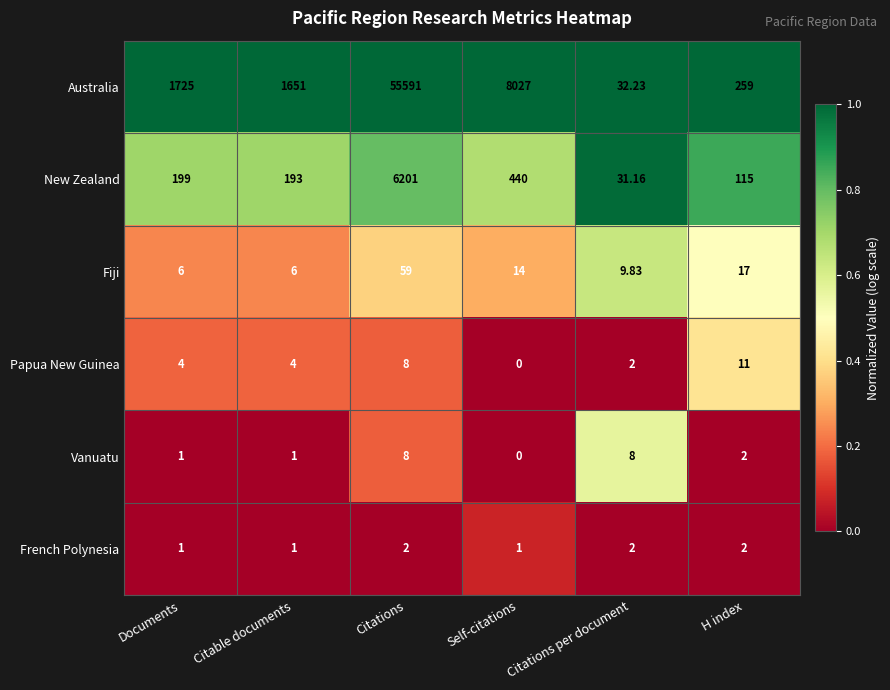

Rank the categories by New Zealand value from lowest to highest.

Citations per document, H index, Citable documents, Documents, Self-citations, Citations